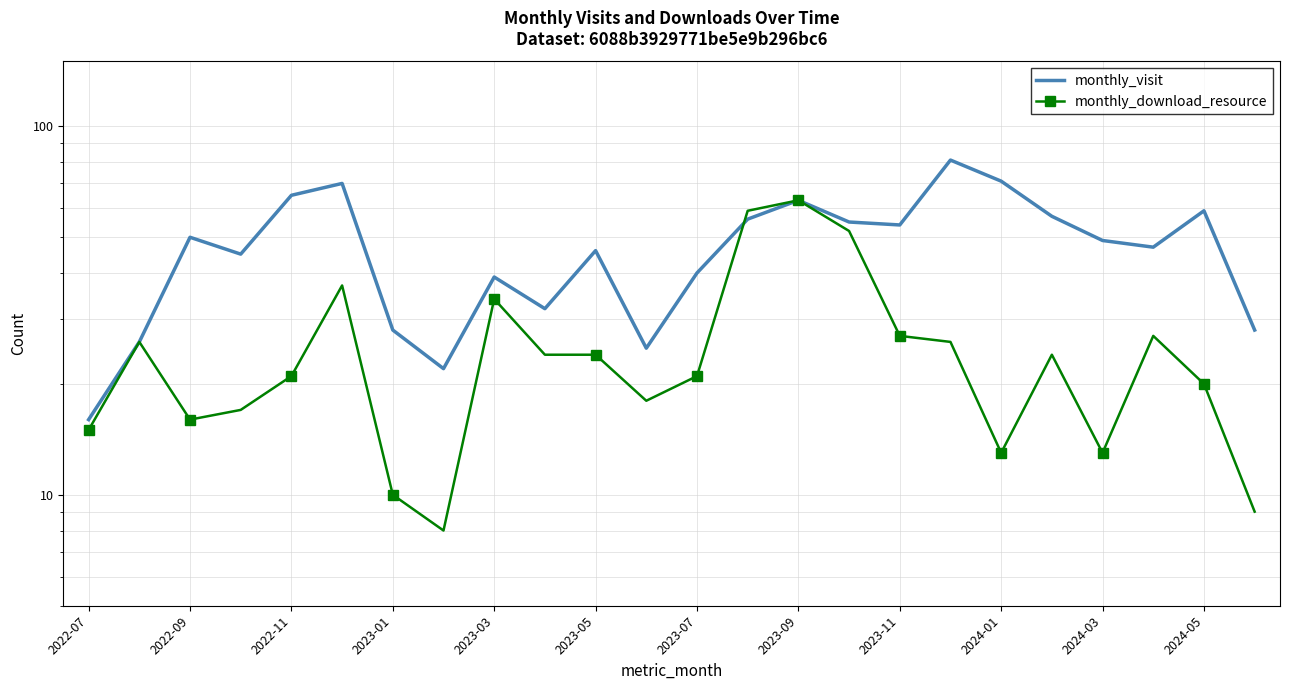

Rank the series at 2023-11 from lowest to highest value.

monthly_download_resource, monthly_visit